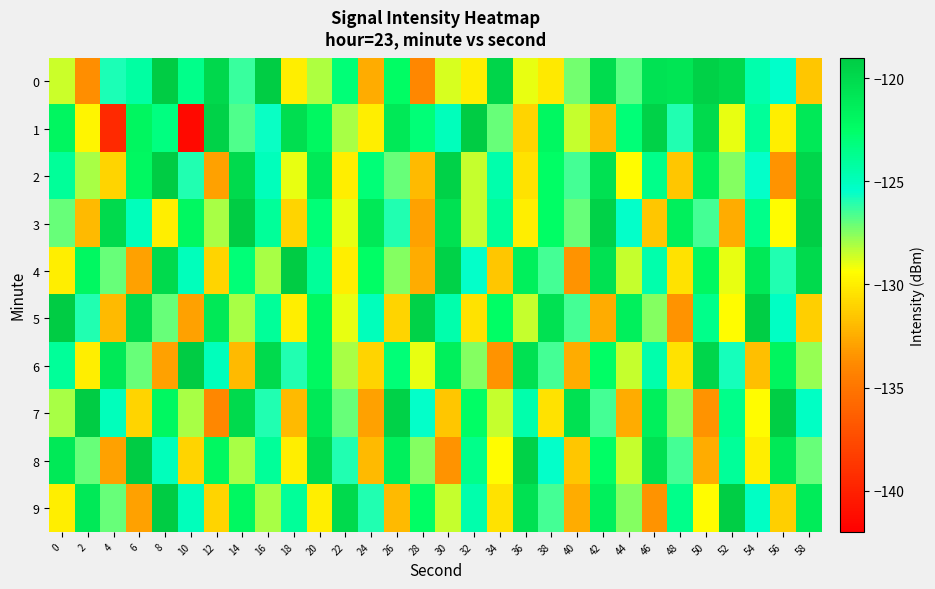

Rank the series at 56 from highest to lowest value.

7, 8, 6, 5, 0, 4, 3, 1, 9, 2